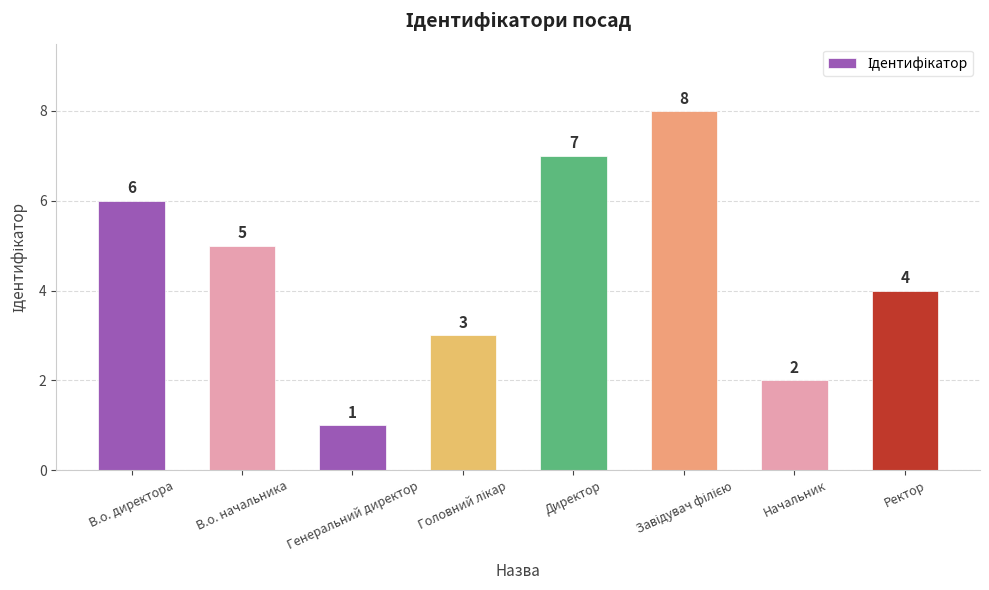

Read the value at В.о. начальника.

5